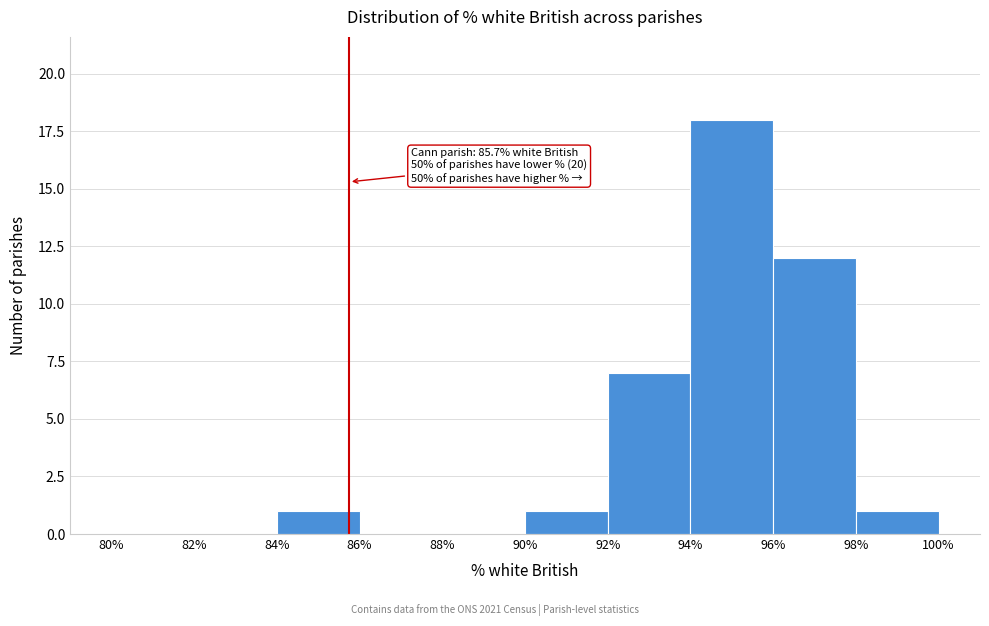

Which range on the x-axis has the tallest bar?

94% to 96%